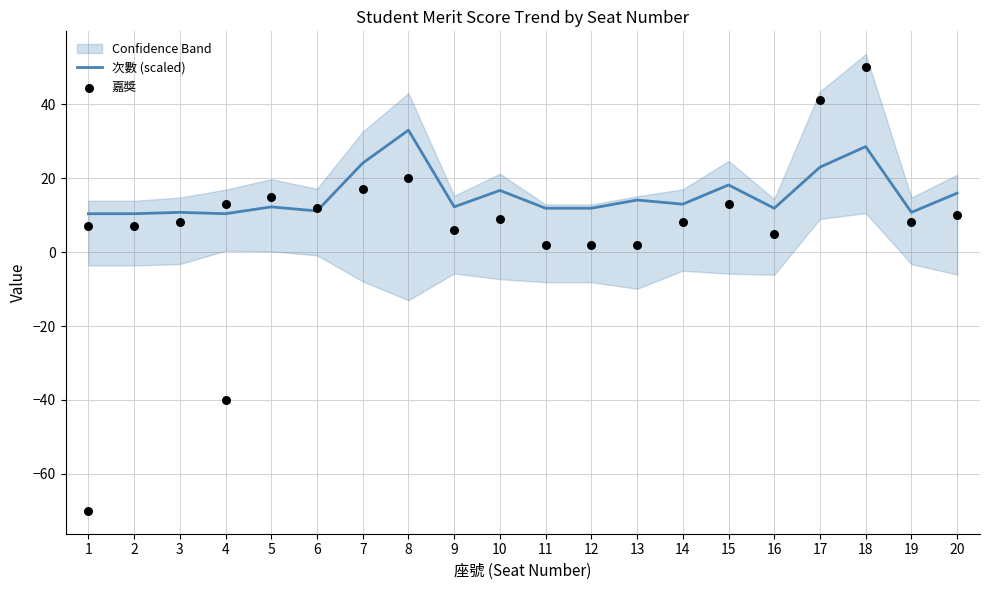

Which series contains the lowest Y value?

嘉獎